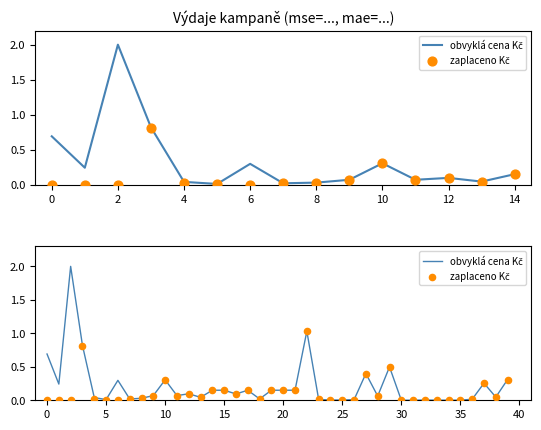

At which category is the sum across all series the highest?

22